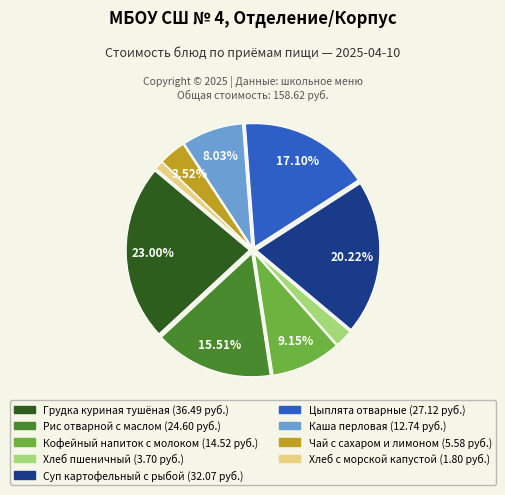

Does any single category account for the majority?

No